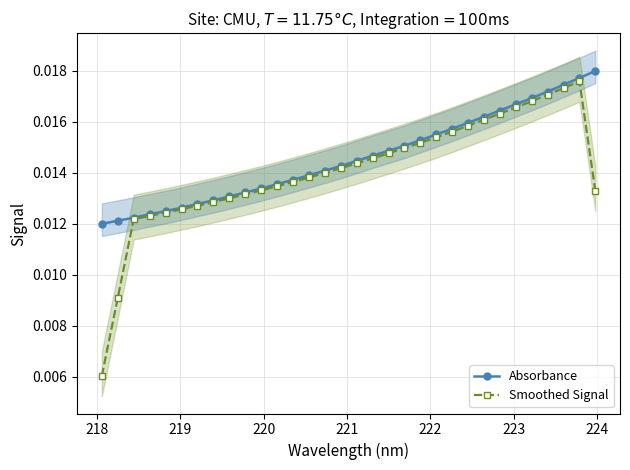

True or false: Smoothed Signal and Absorbance intersect in this chart.

False